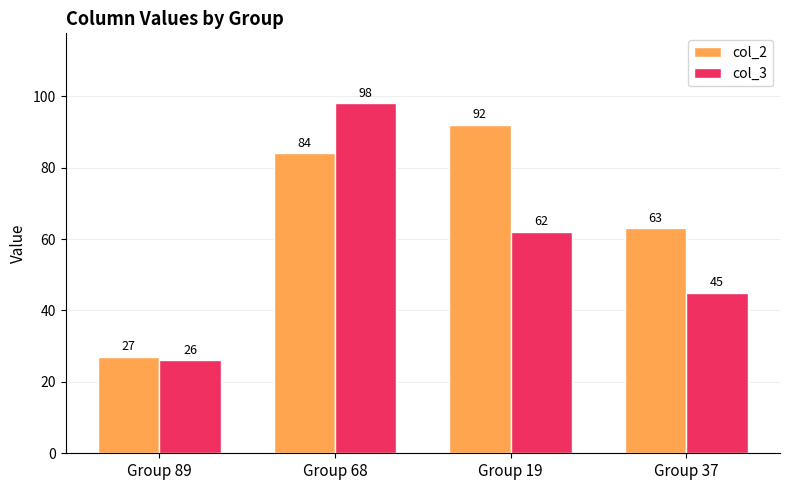

What is the highest value of the col_2 series?

92